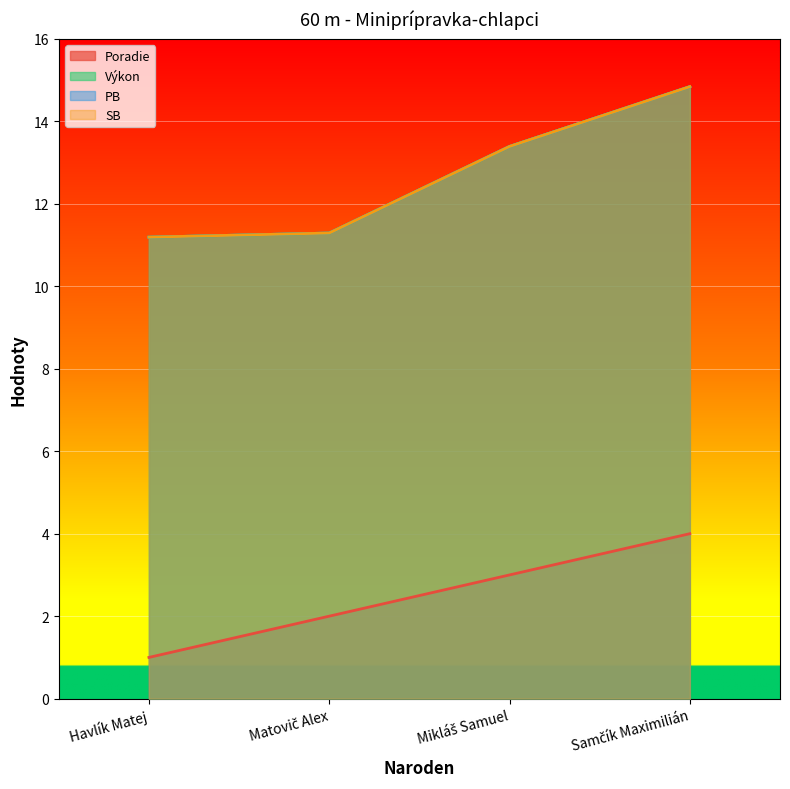

What is the difference between the SB values at Havlík Matej and Matovič Alex?

0.1